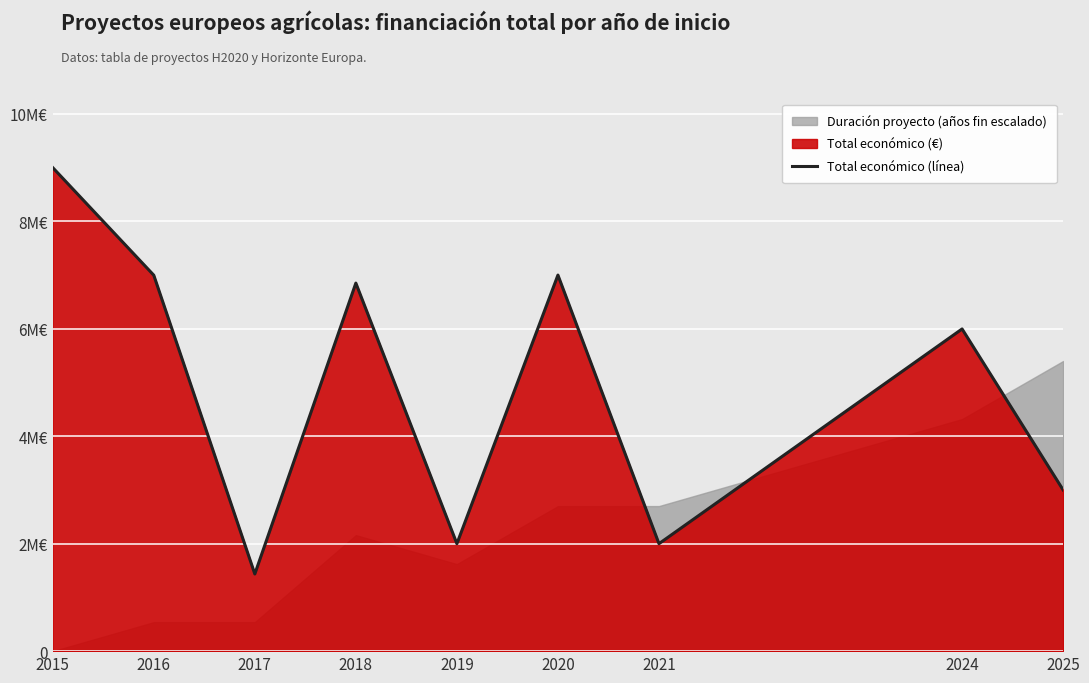

Reading right to left, what are all the values shown in this chart?

2025=2999999	2024=5996597	2021=1999846	2020=6999254	2019=1999580	2018=6850050	2017=1436178	2016=6996922	2015=8999757